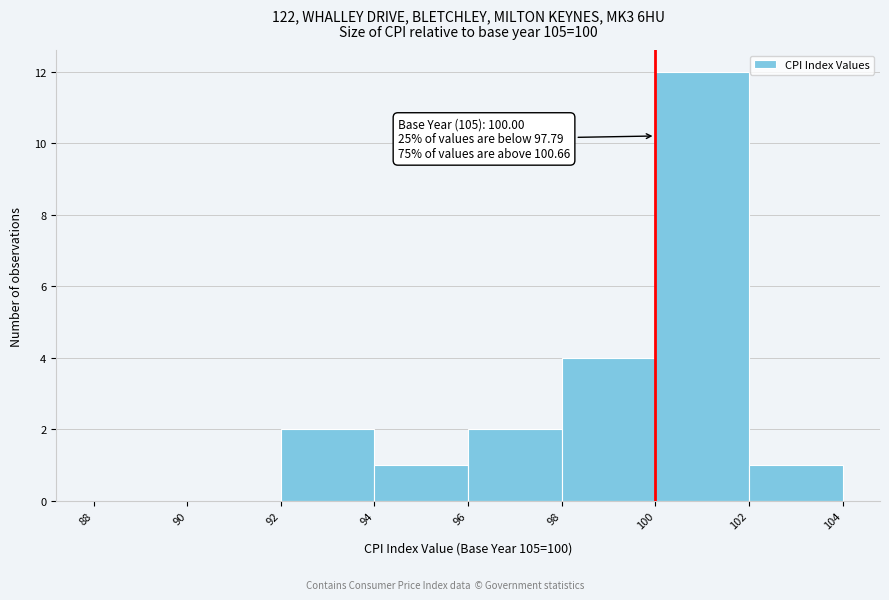

Over which range of the x-axis is the bar tallest?

100 to 102